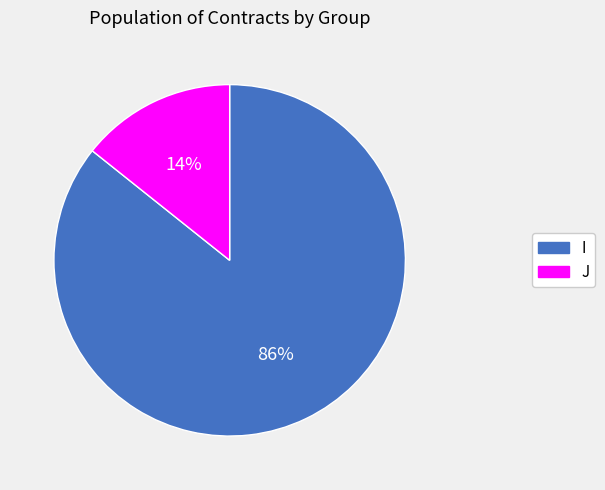

How many slices are in this pie chart?

2